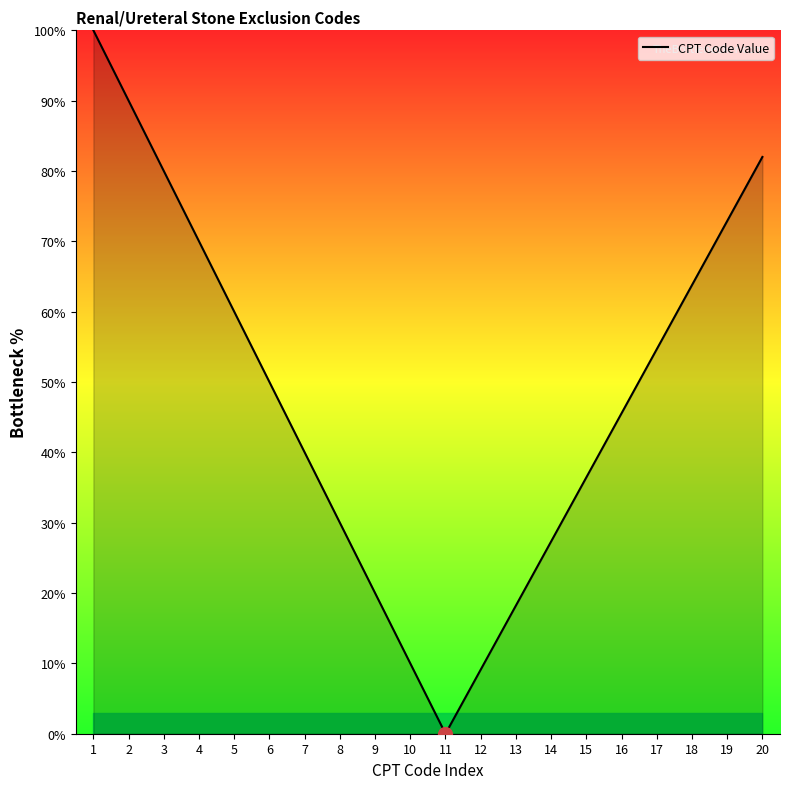

Rank the categories by value from lowest to highest.

11, 12, 10, 13, 9, 14, 8, 15, 7, 16, 6, 17, 5, 18, 4, 19, 3, 20, 2, 1